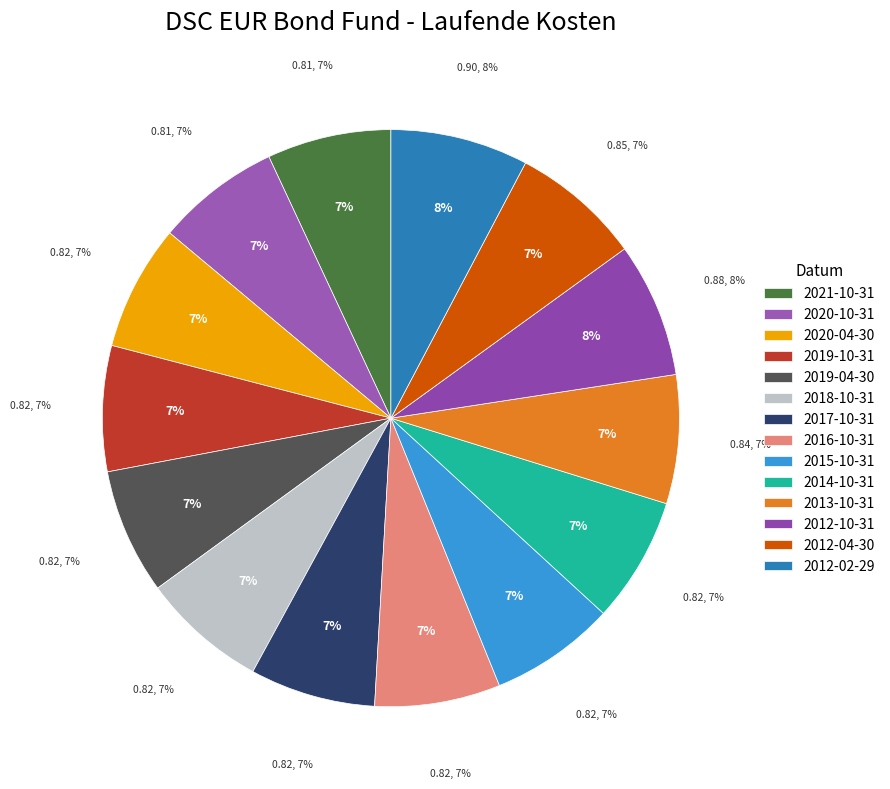

Combined, do 2020-04-30 and 2021-10-31 account for over 50%?

No